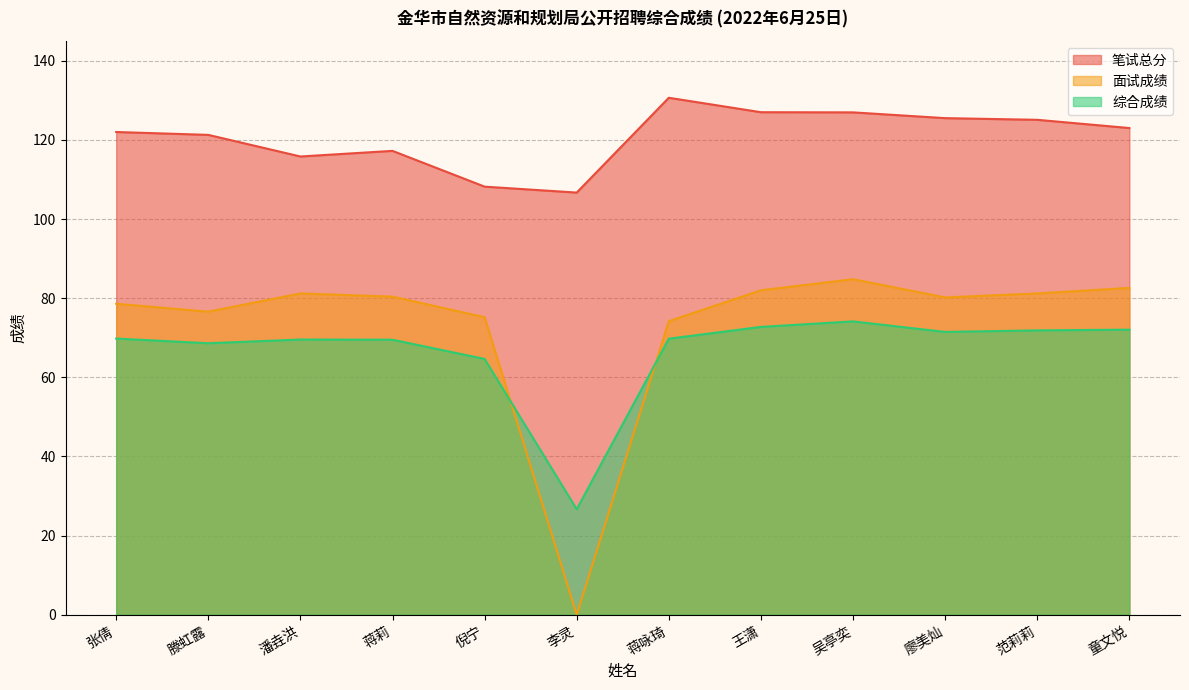

Between 潘垚洪 and 蒋咏琦, which series saw the biggest shift?

笔试总分